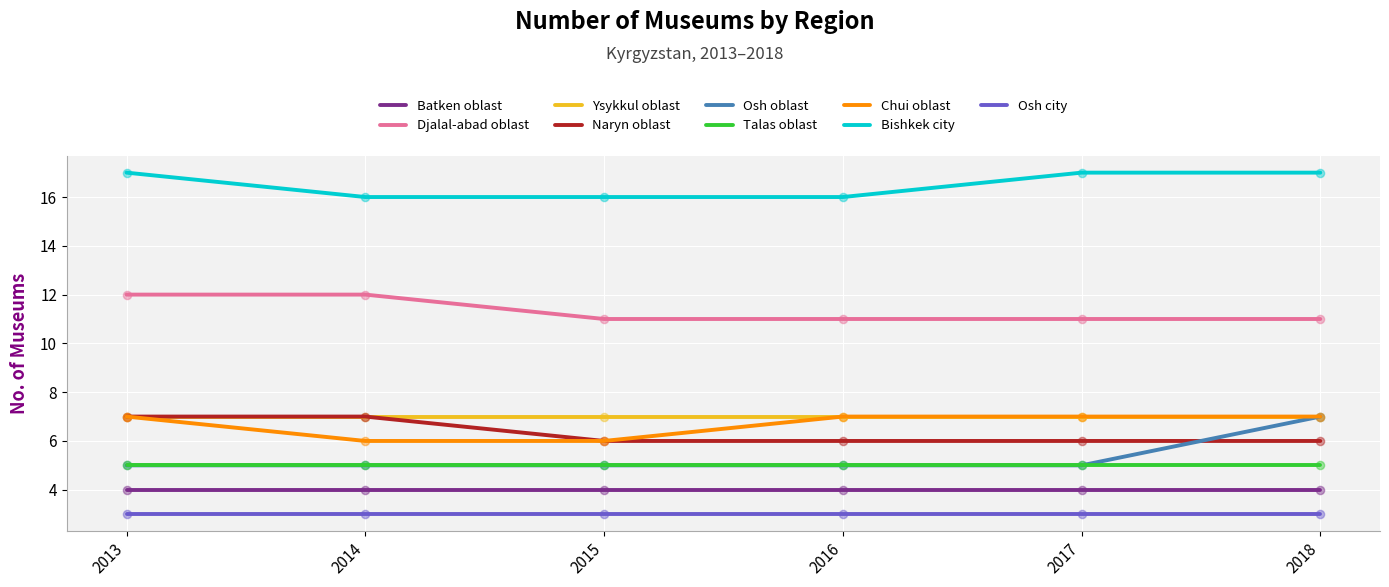

Which series has the widest spread of values?

Osh oblast